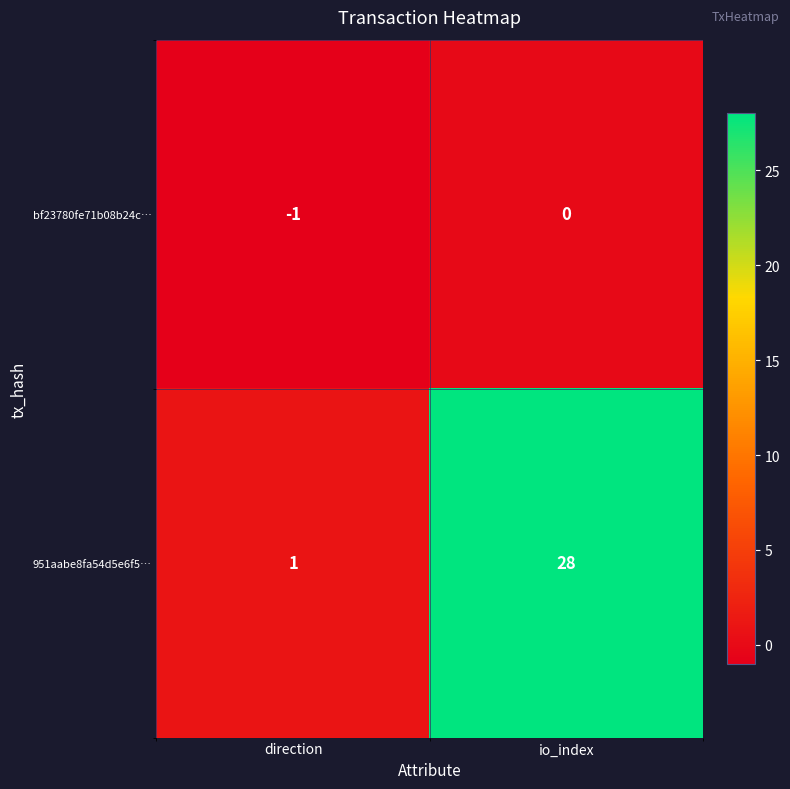

What is the sum of all 951aabe8fa54d5e6f5… values?

29